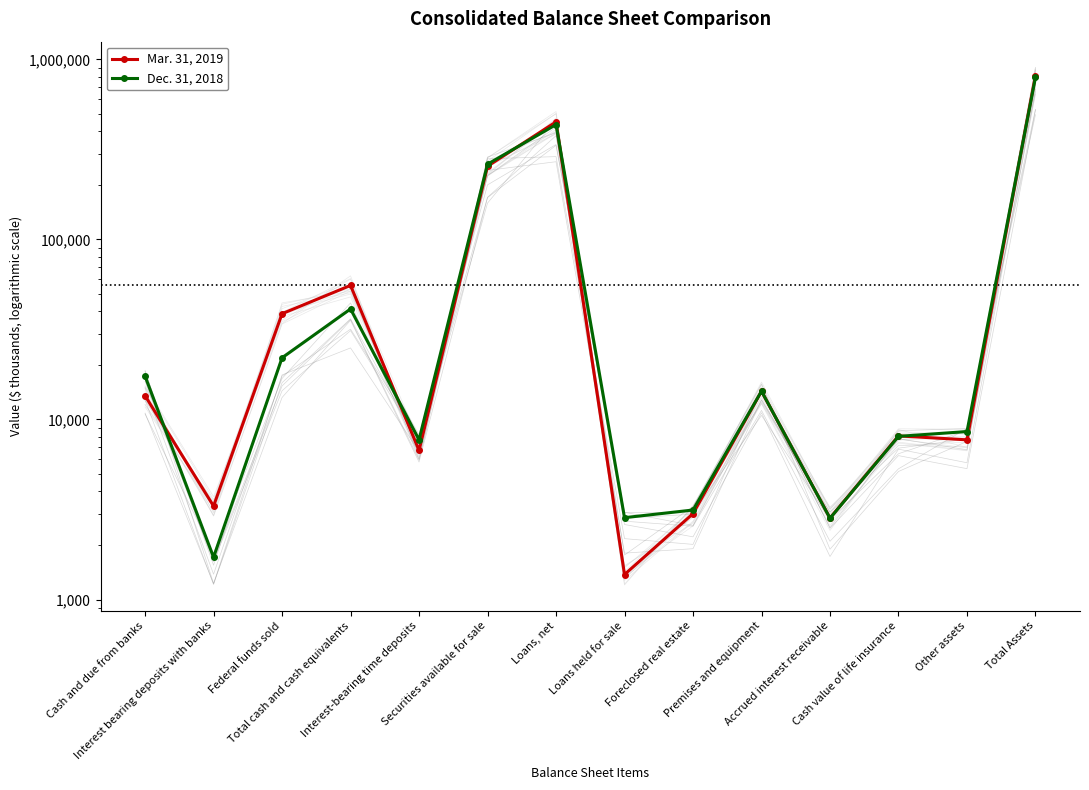

List the series in order of their peak value, lowest first.

Dec. 31, 2018, Mar. 31, 2019